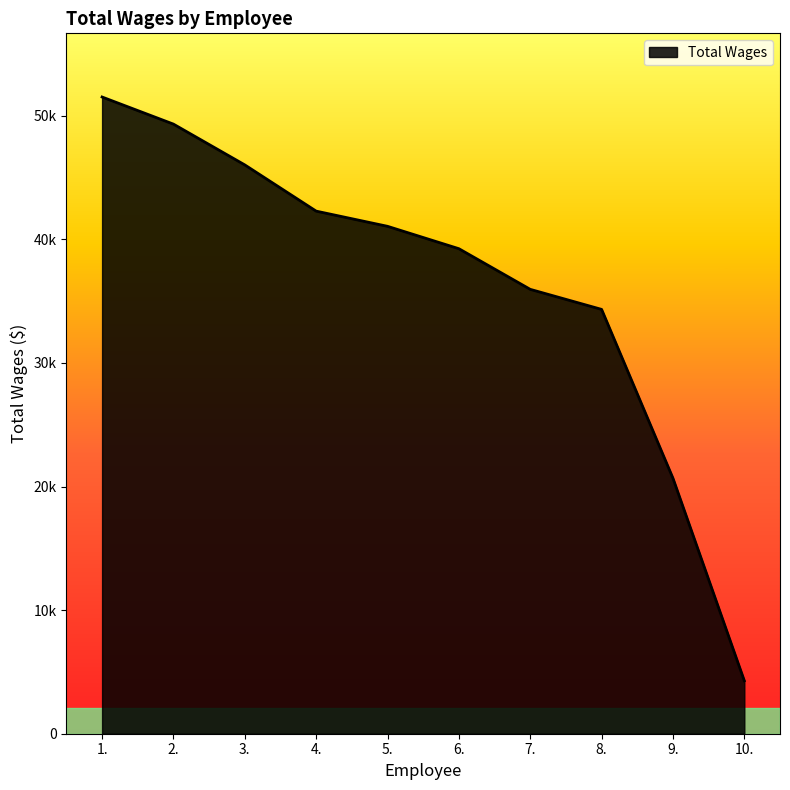

At which category does the chart reach its peak across all series?

1.